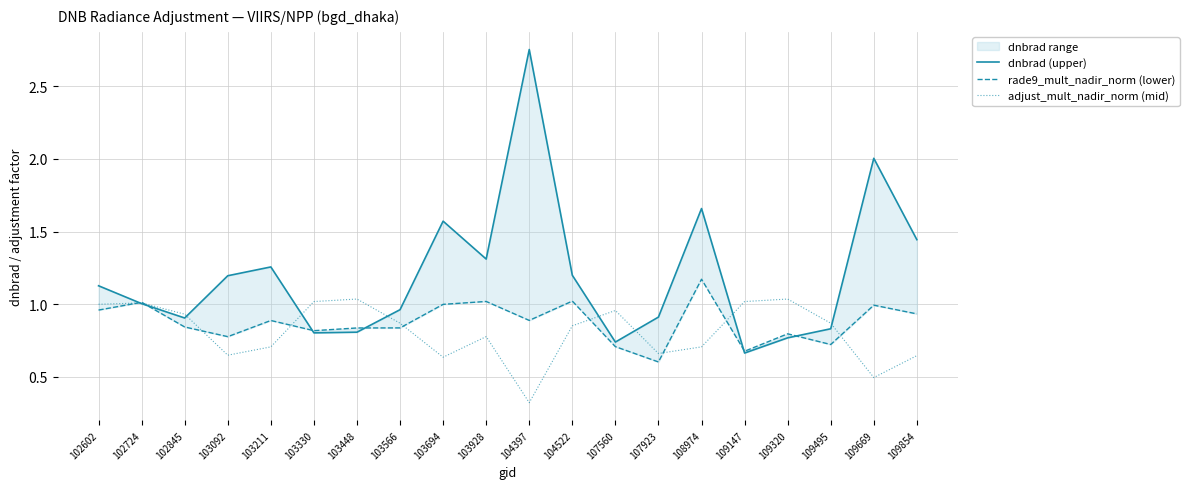

True or false: adjust_mult_nadir_norm (mid) has a value of 1.0 at 103330.

True